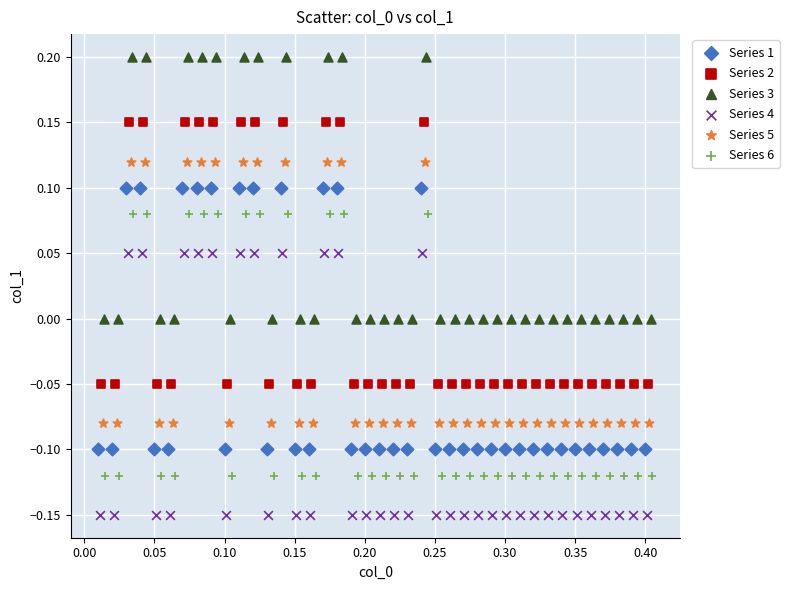

Which series reaches the maximum Y coordinate?

Series 3